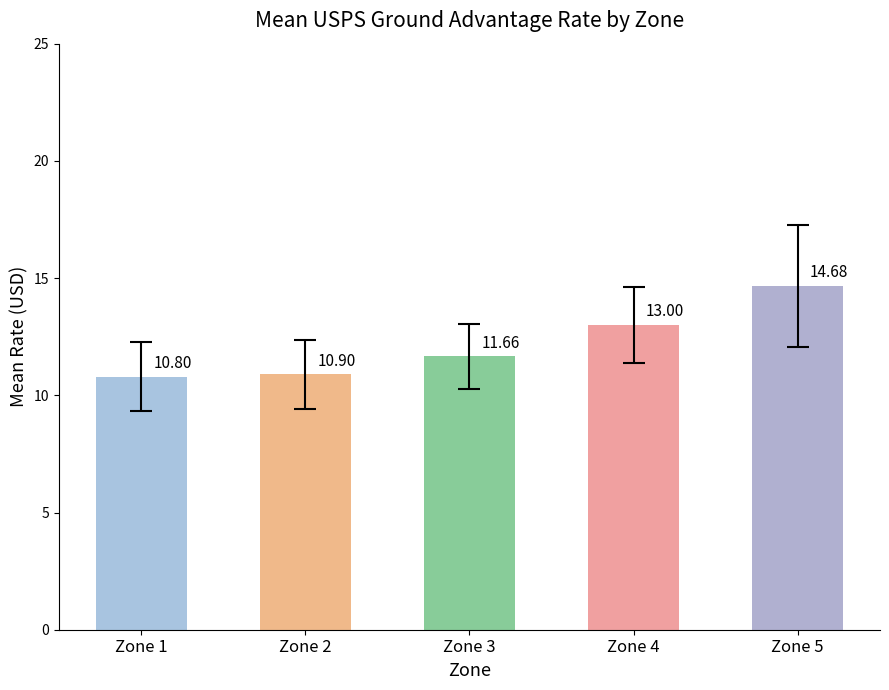

What is the sum of all values?

61.0